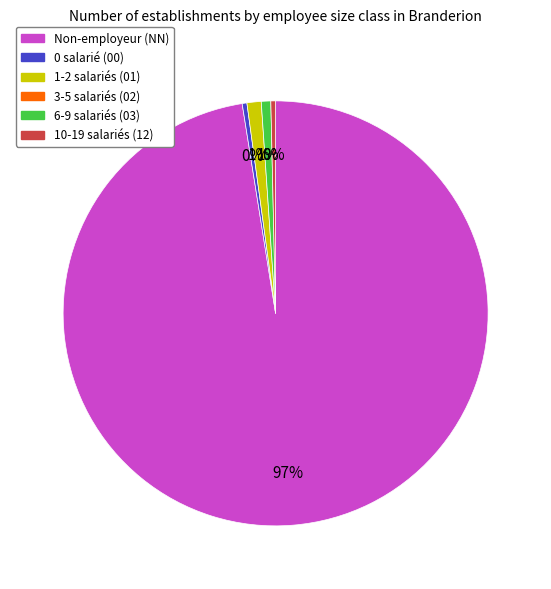

Count the number of slices in the pie.

5